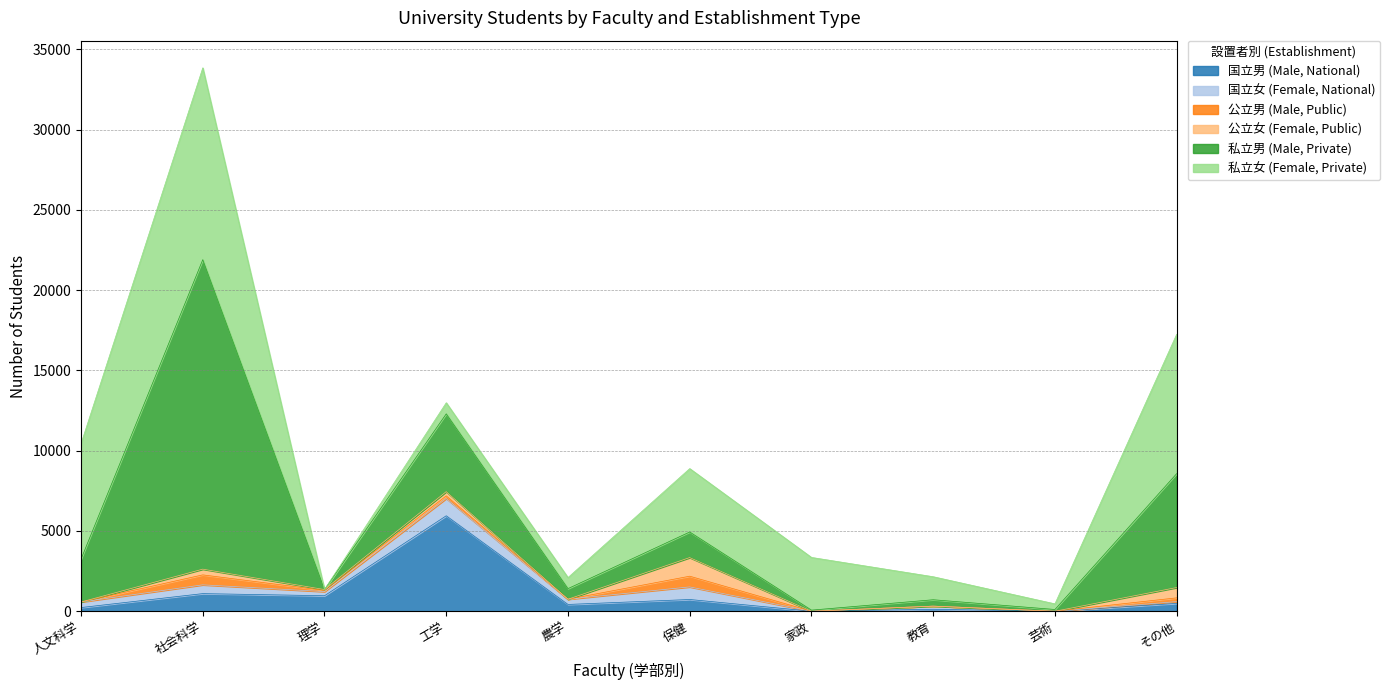

How many data points in 公立男 (Male, Public) are above 75?

4